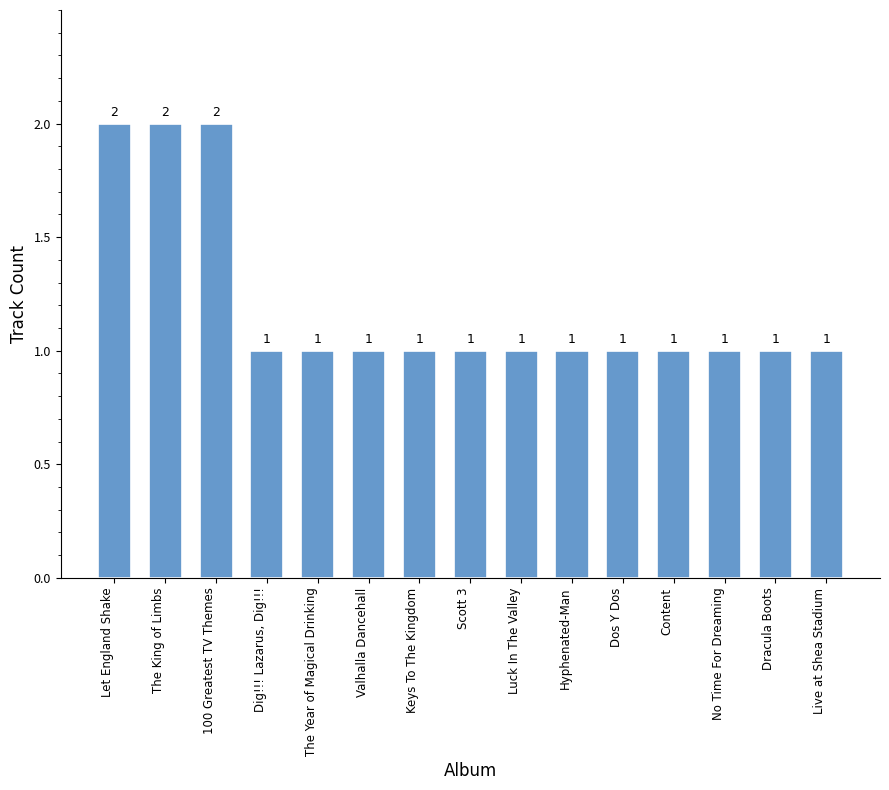

The value at Luck In The Valley is 1. True or false?

True